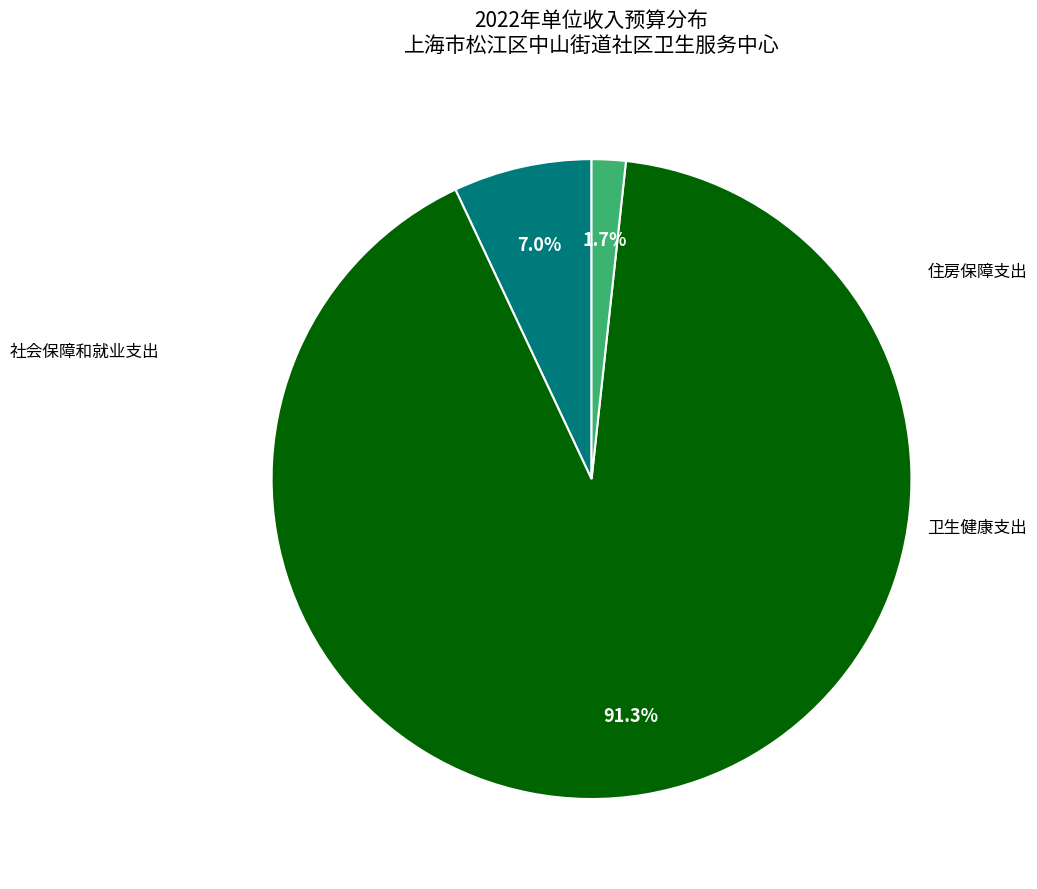

True or false: 卫生健康支出 accounts for 91% of the total.

True